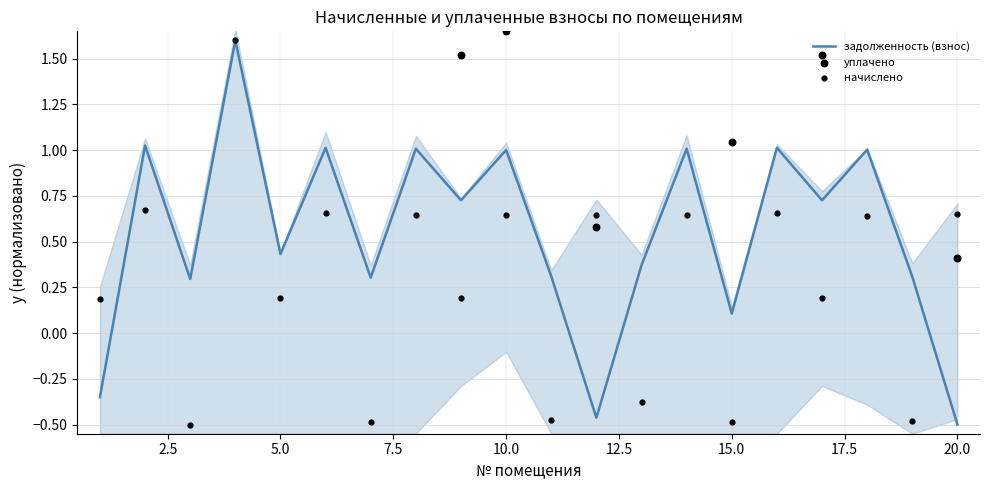

At which label is задолженность (взнос) closest to 0?

15.0